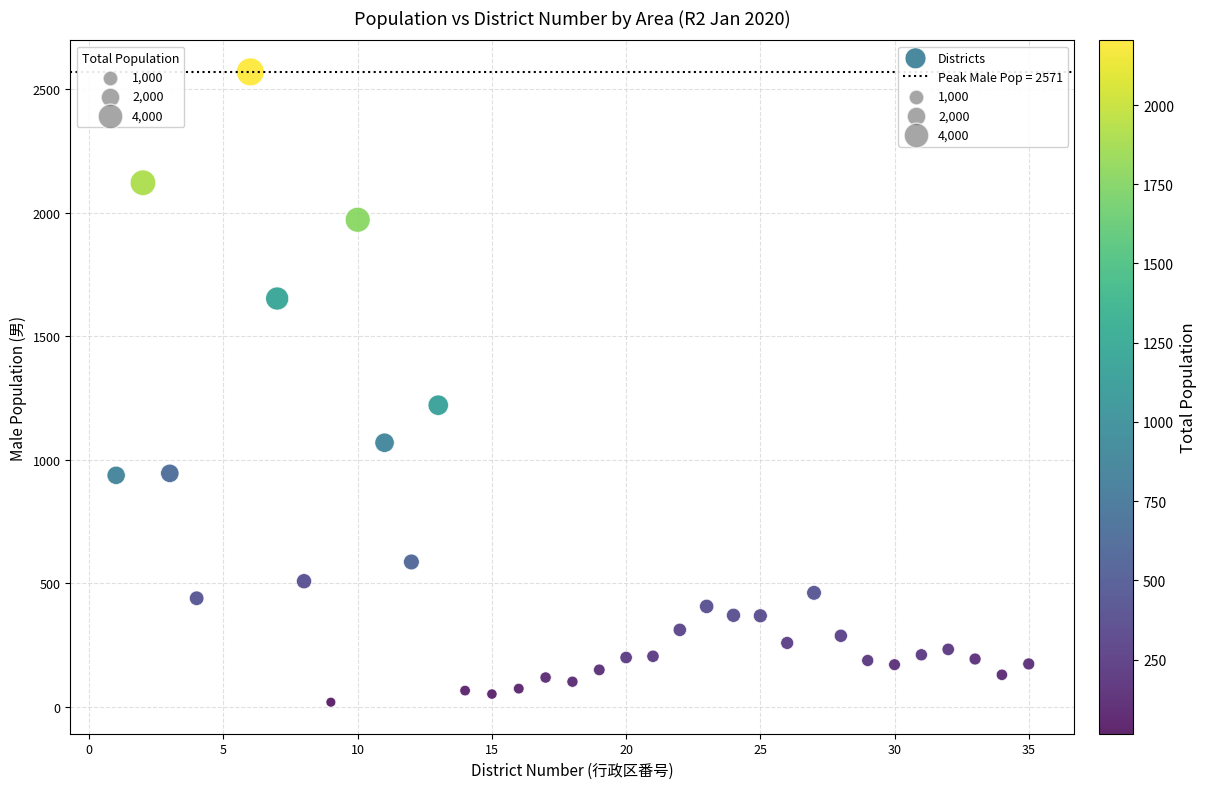

What Y value in the scatter plot is closest to 1294?

1221